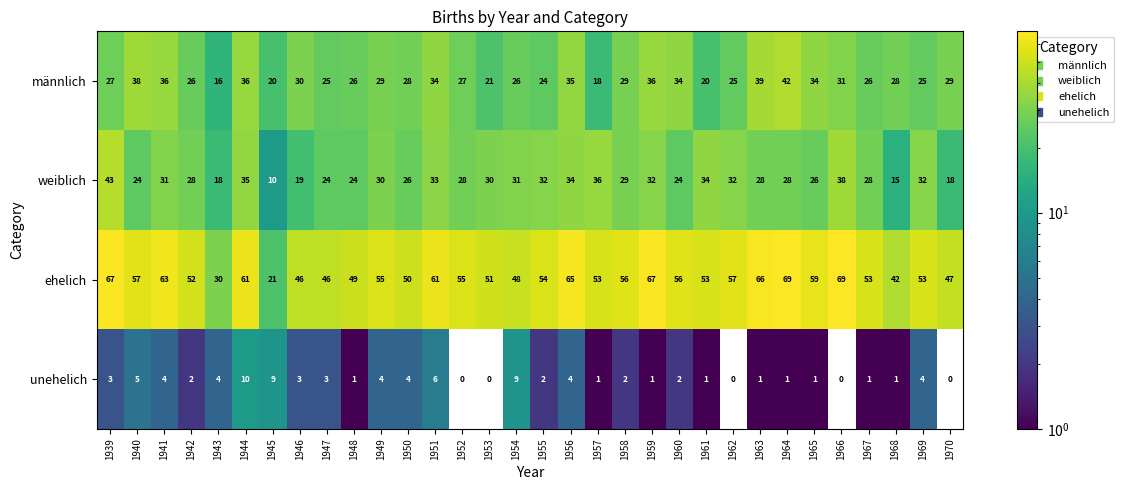

Rank the series by their maximum value, from highest to lowest.

ehelich, weiblich, männlich, unehelich